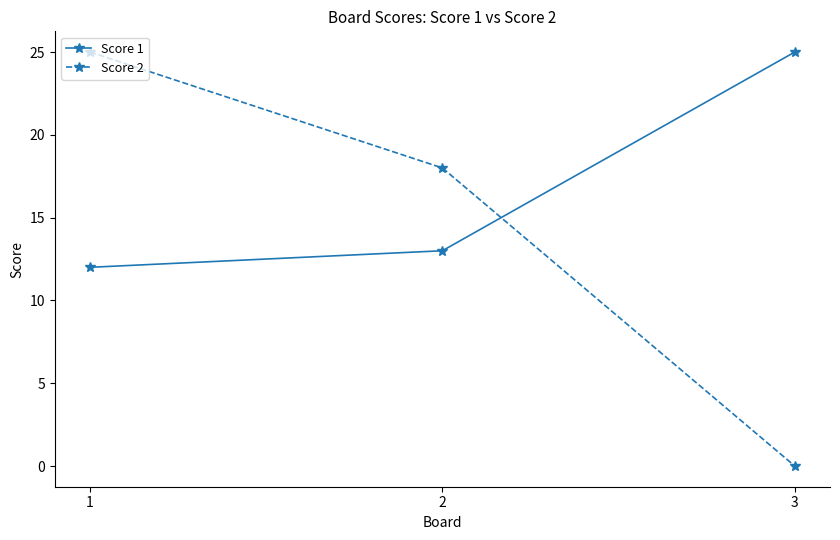

Is the value of Score 2 at 3 greater than the value of Score 1 at 1?

No